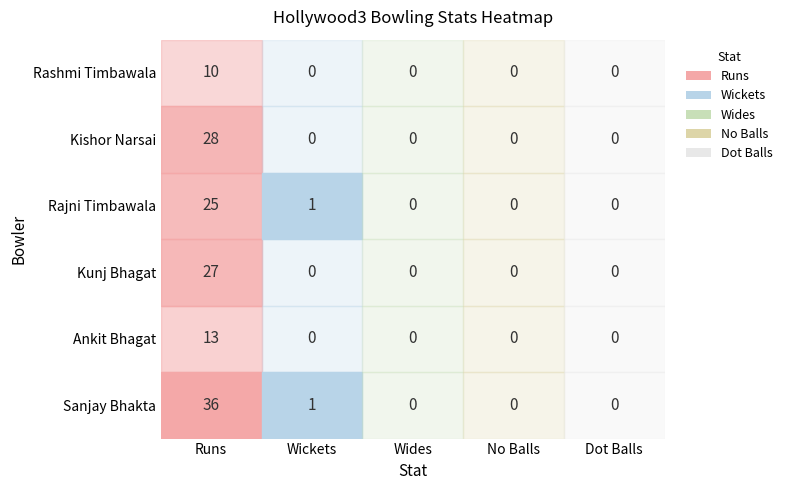

What is the average value of the Kunj Bhagat series?

5